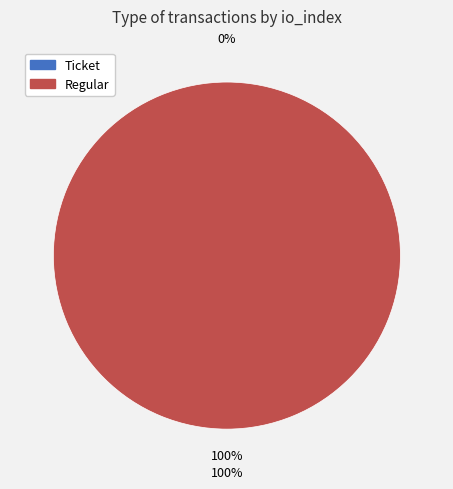

To the nearest percent, what is the average slice percentage?

50%